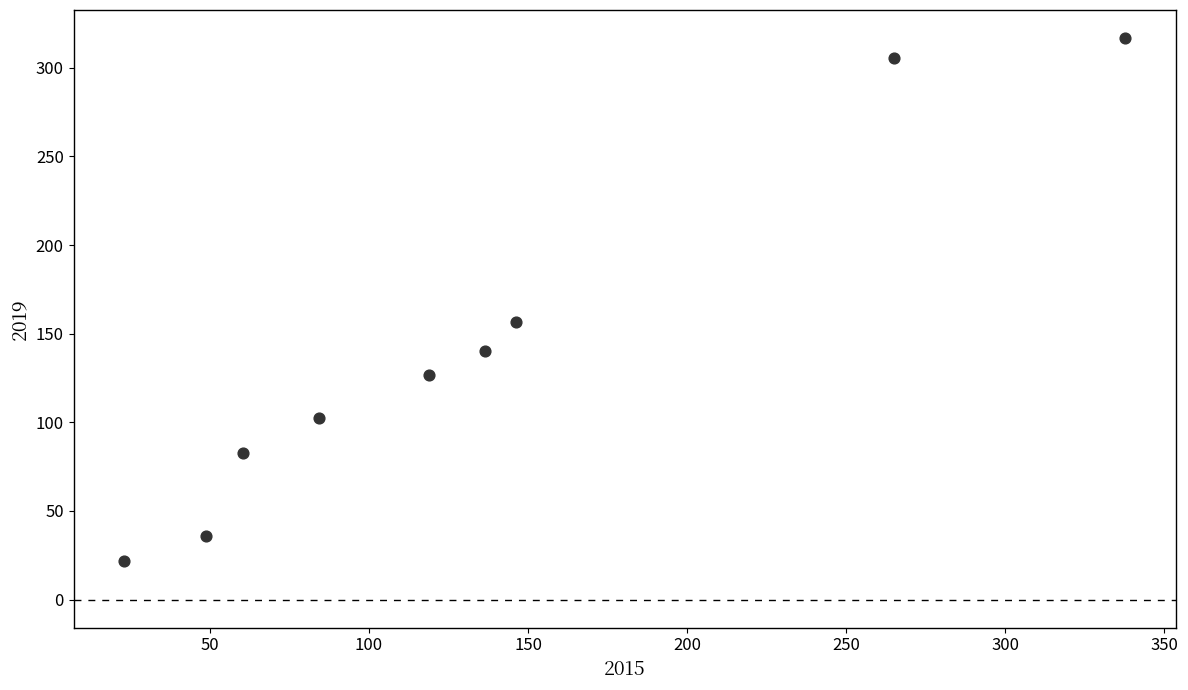

What is the average Y value?

143.1